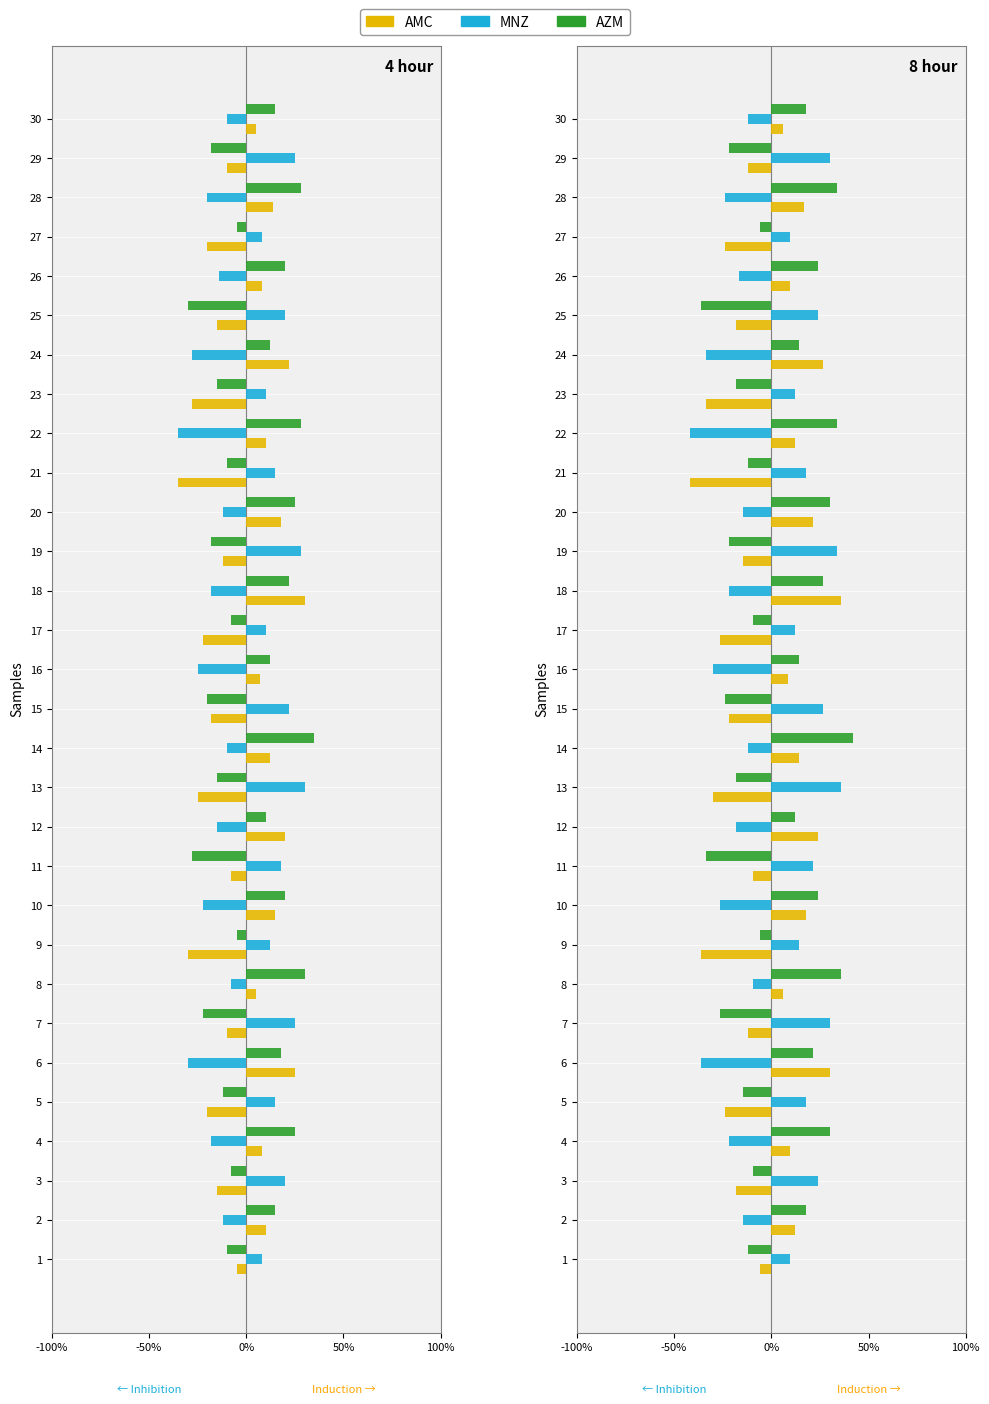

How many bars are there in each group?

3